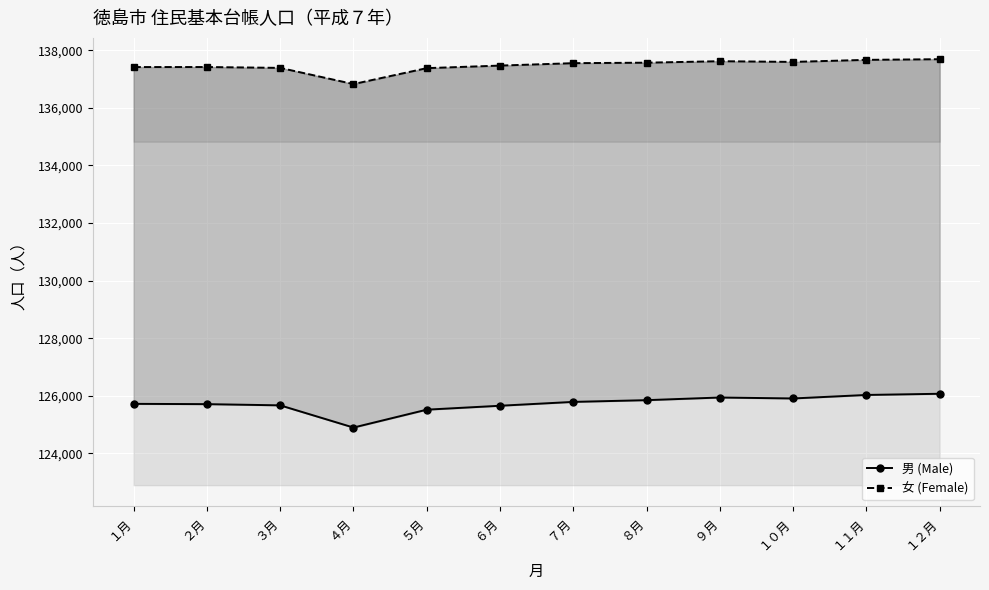

What is the value of the 男 (Male) point at the 1st from the left?

125720